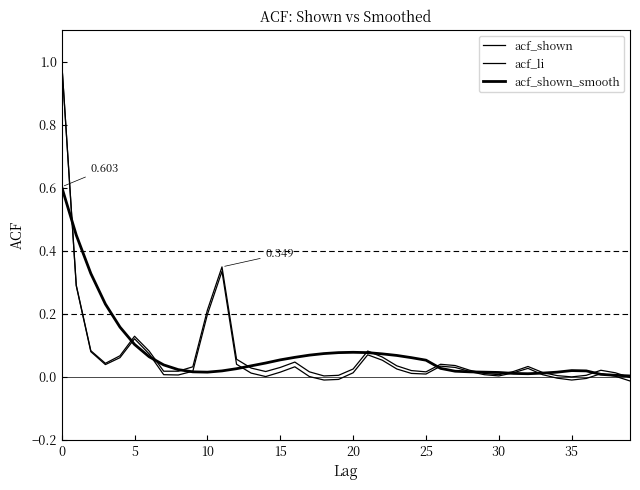

Does the chart display data point markers on the line(s)?

No